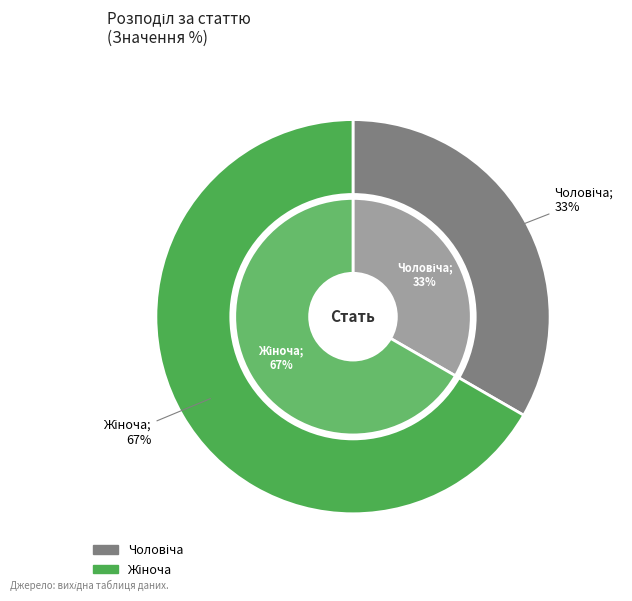

Combined, do Чоловіча and Жіноча account for over 50%?

Yes